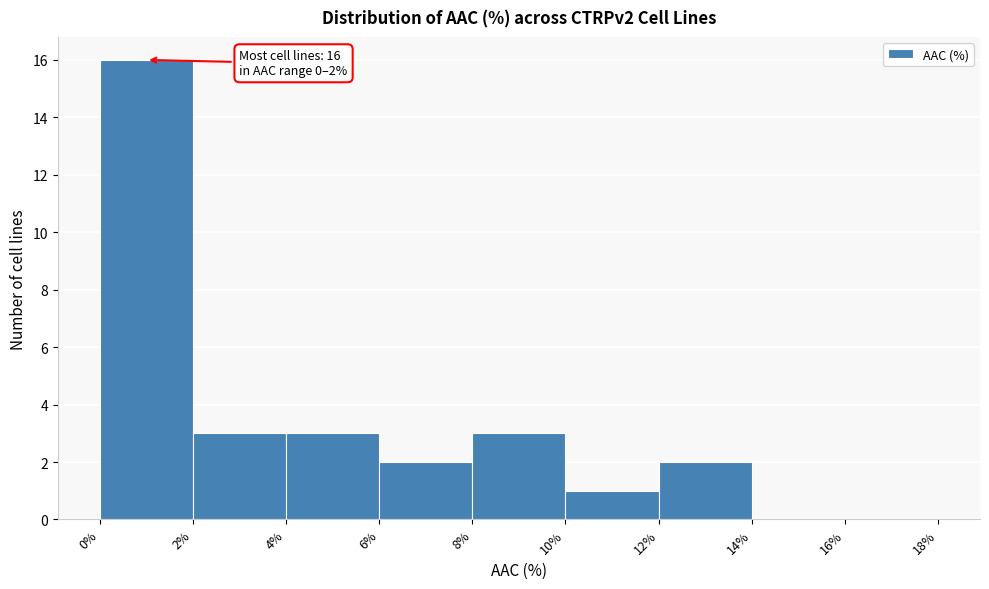

Which range on the x-axis has the tallest bar?

0% to 2%